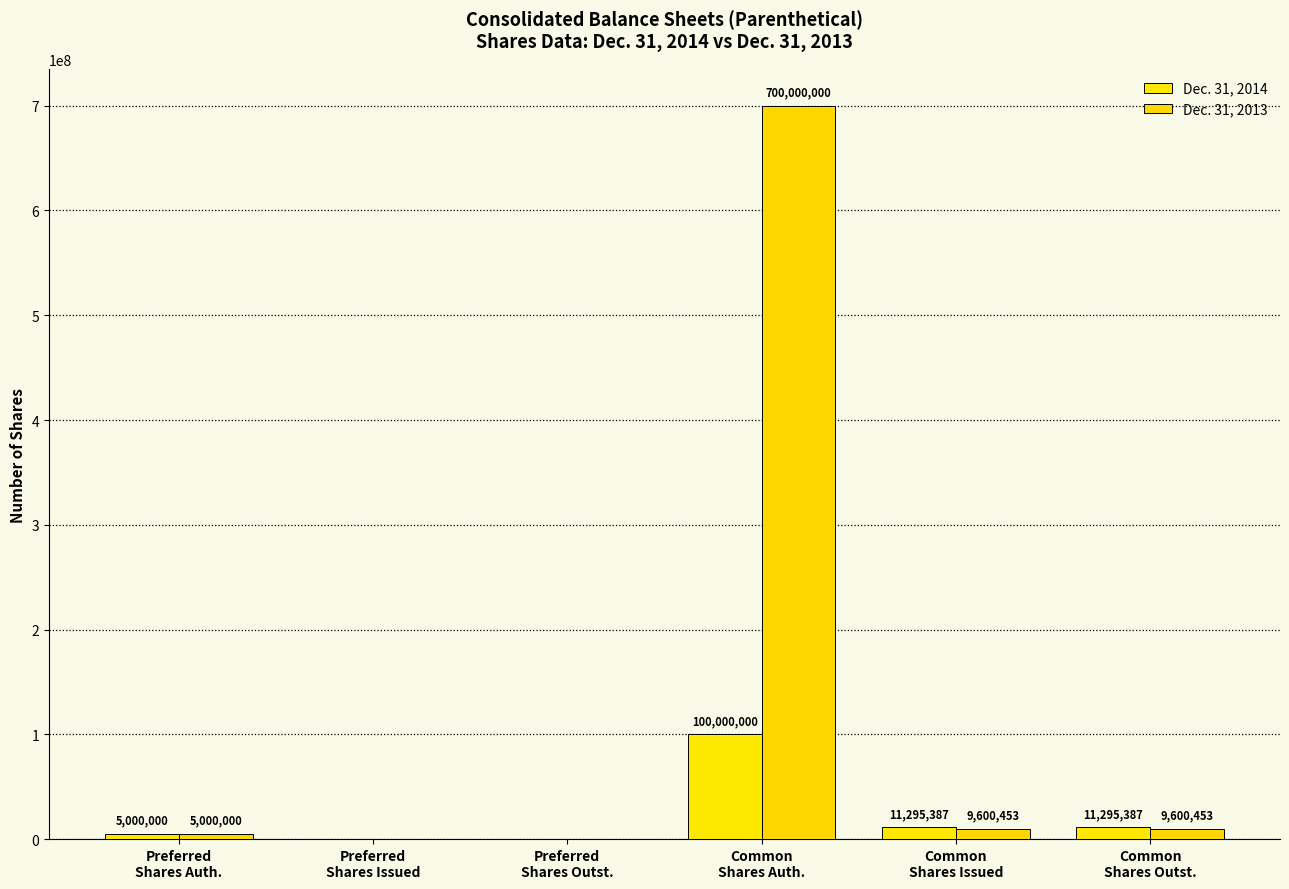

Is it true that Dec. 31, 2013 equals 436341635 at Preferred
Shares Outst.?

False